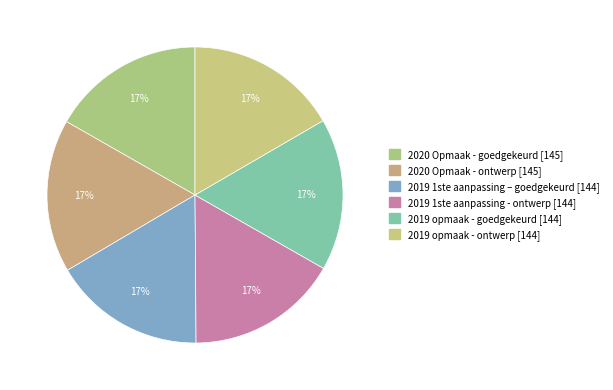

True or false: 2019 opmaak - goedgekeurd accounts for 17% of the total.

True